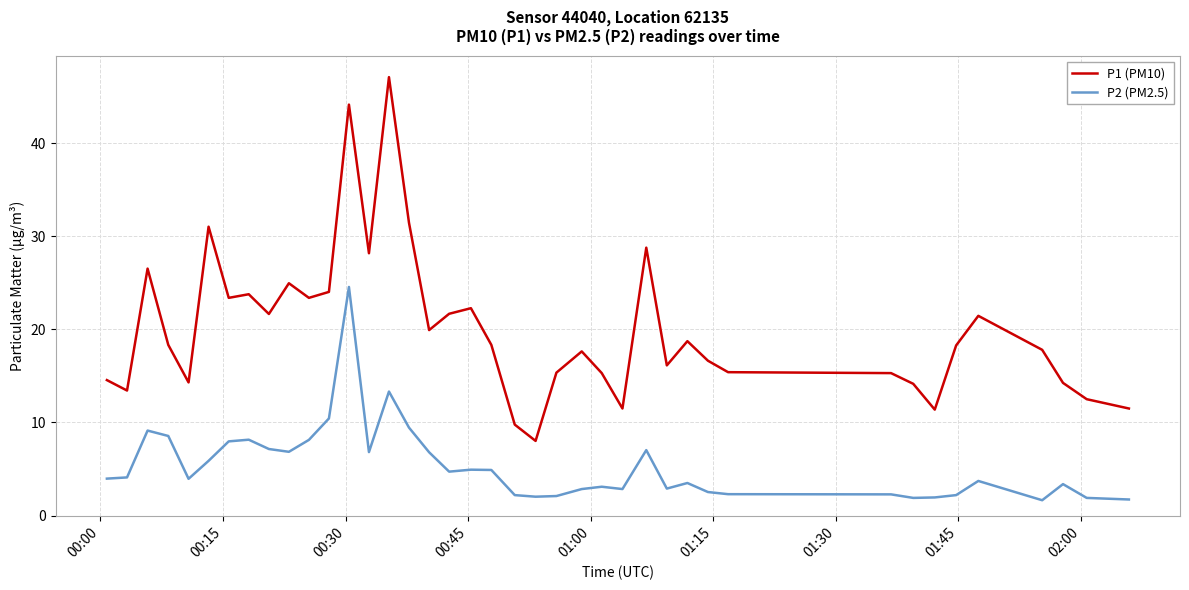

True or false: P1 (PM10) and P2 (PM2.5) intersect in this chart.

False